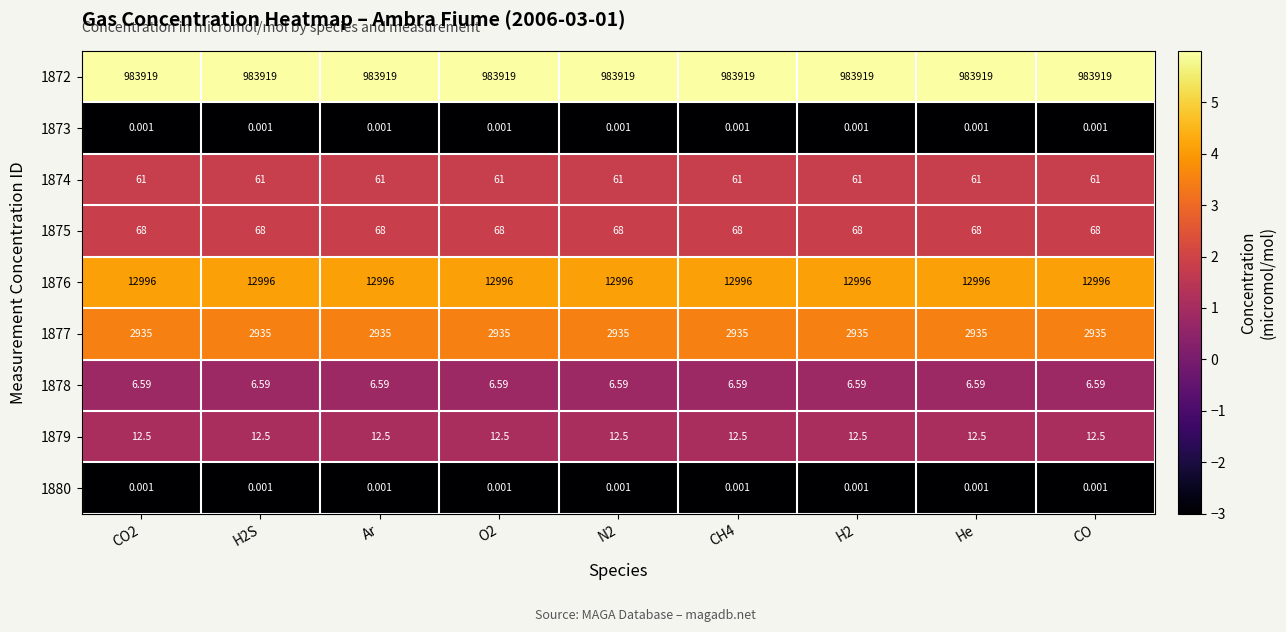

Is the value of 1875 at N2 greater than the value of 1873 at CH4?

Yes